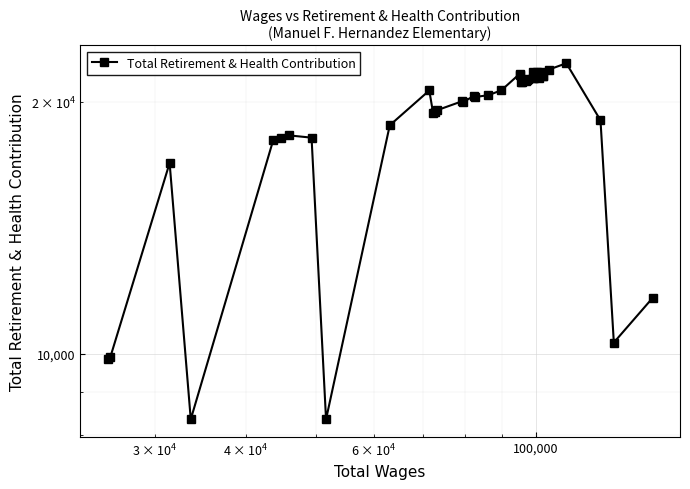

What is the difference between the maximum and minimum values?

13865